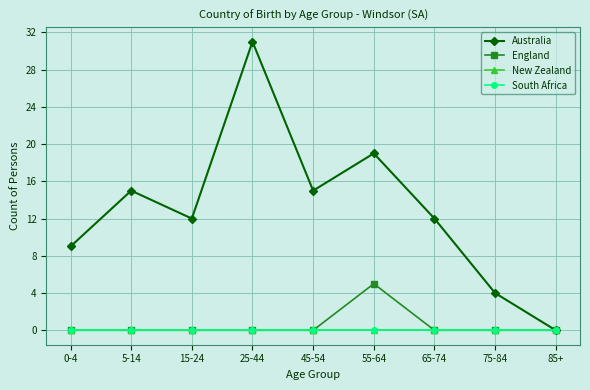

Is this an area chart (filled region under the line)?

No